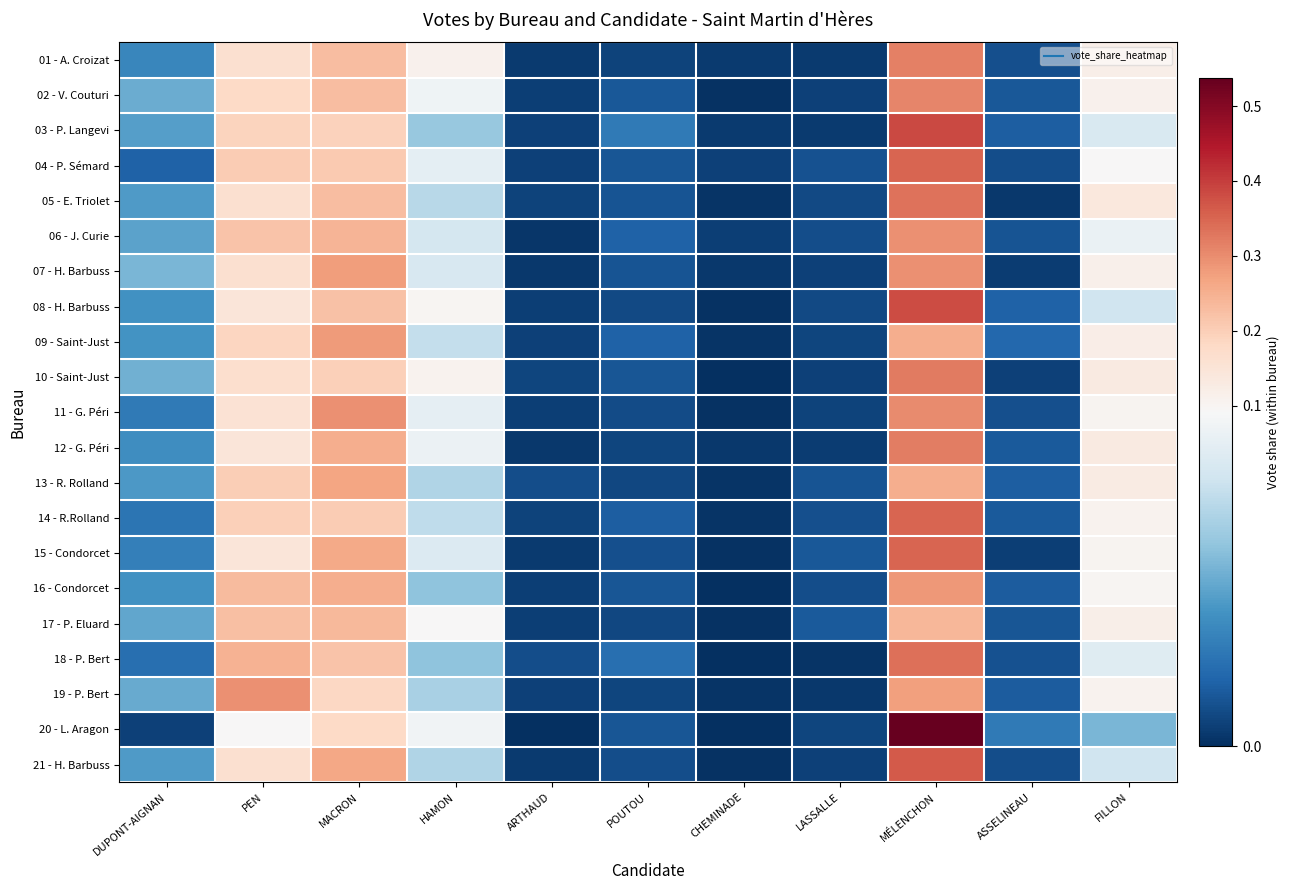

At MÉLENCHON, list the series in order from largest to smallest.

20 - L. Aragon, 03 - P. Langevi, 08 - H. Barbuss, 21 - H. Barbuss, 14 - R.Rolland, 04 - P. Sémard, 15 - Condorcet, 18 - P. Bert, 05 - E. Triolet, 10 - Saint-Just, 12 - G. Péri, 01 - A. Croizat, 02 - V. Couturi, 11 - G. Péri, 07 - H. Barbuss, 06 - J. Curie, 16 - Condorcet, 19 - P. Bert, 09 - Saint-Just, 13 - R. Rolland, 17 - P. Eluard